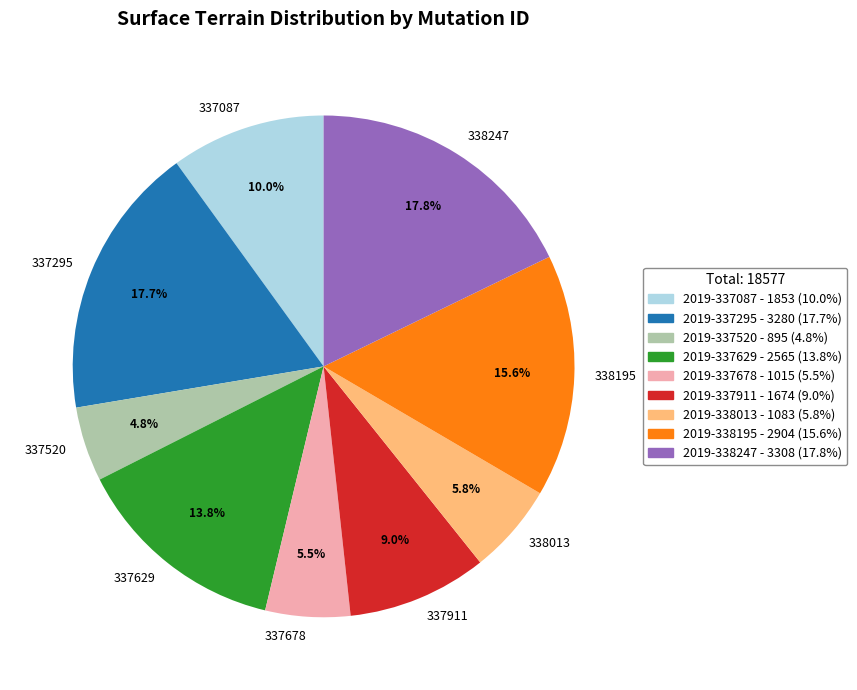

What percentage is NOT represented by 338195?

84.4%